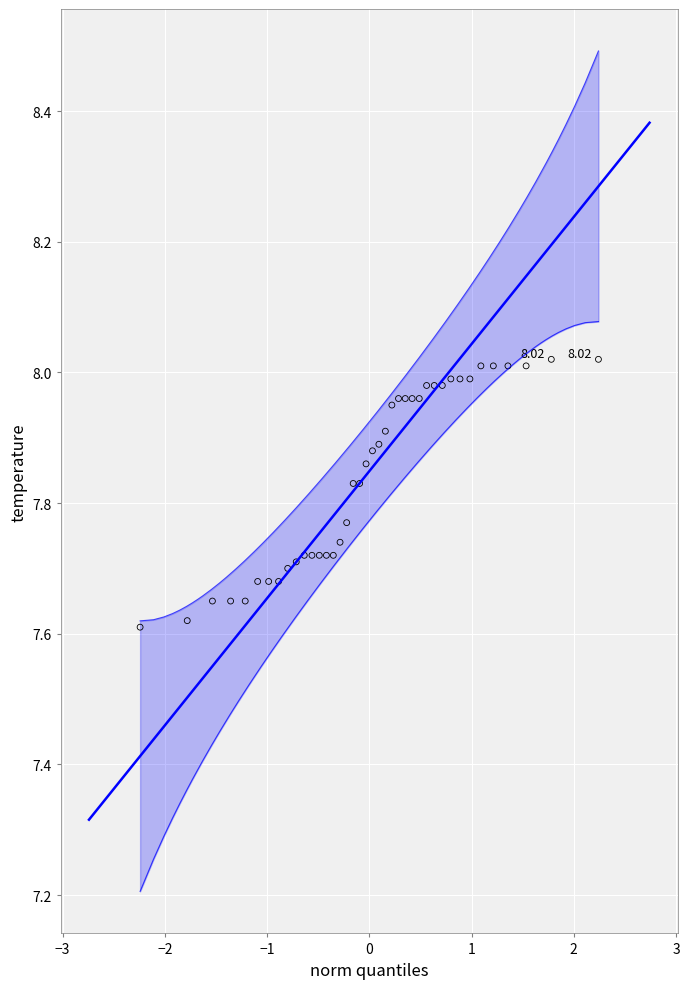

What is the range of Y values (max minus min)?

0.4